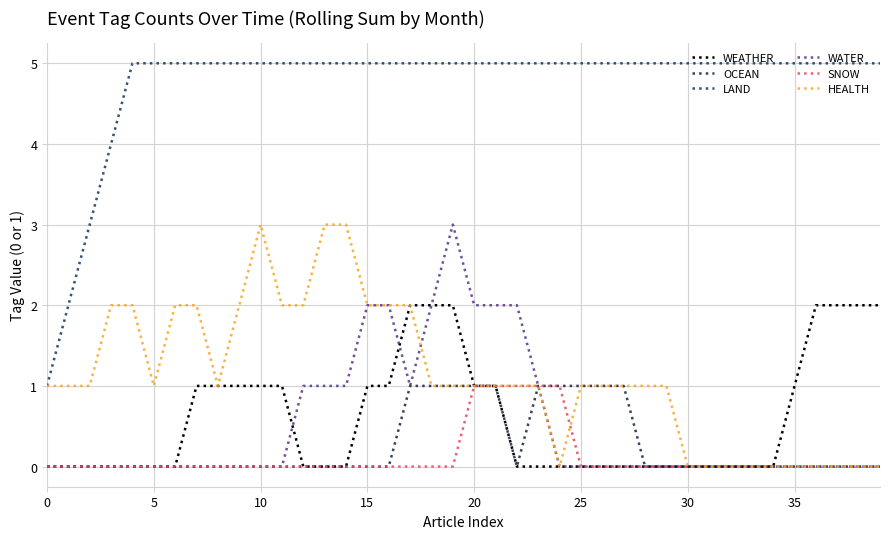

What is the difference between the maximum and minimum values in the WEATHER series?

2